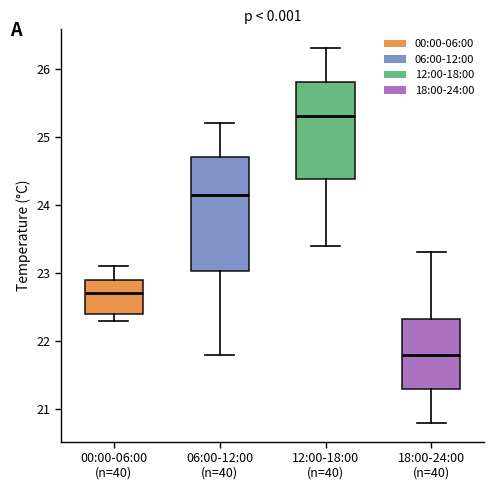

Which box has the highest median line?

12:00-18:00 (n=40)